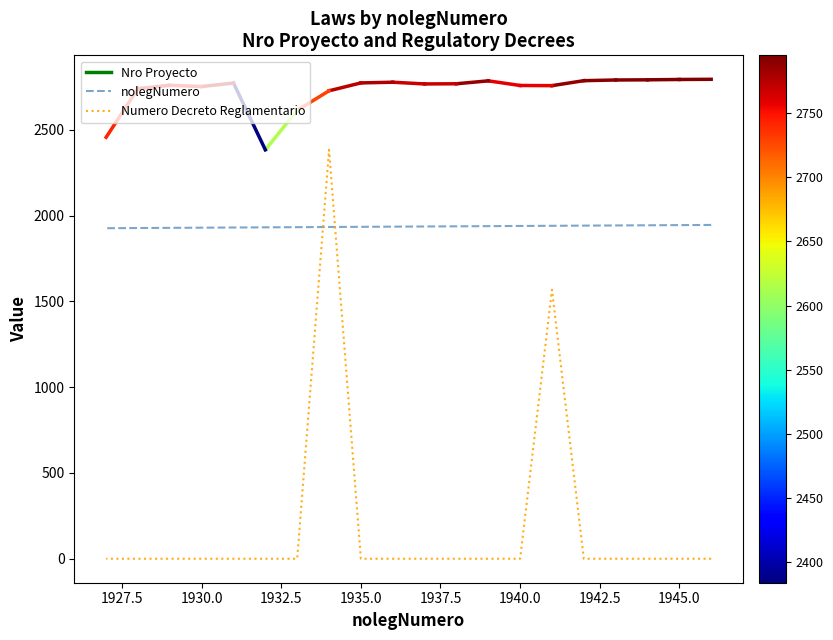

What is the sum of all Numero Decreto Reglamentario values?

3952